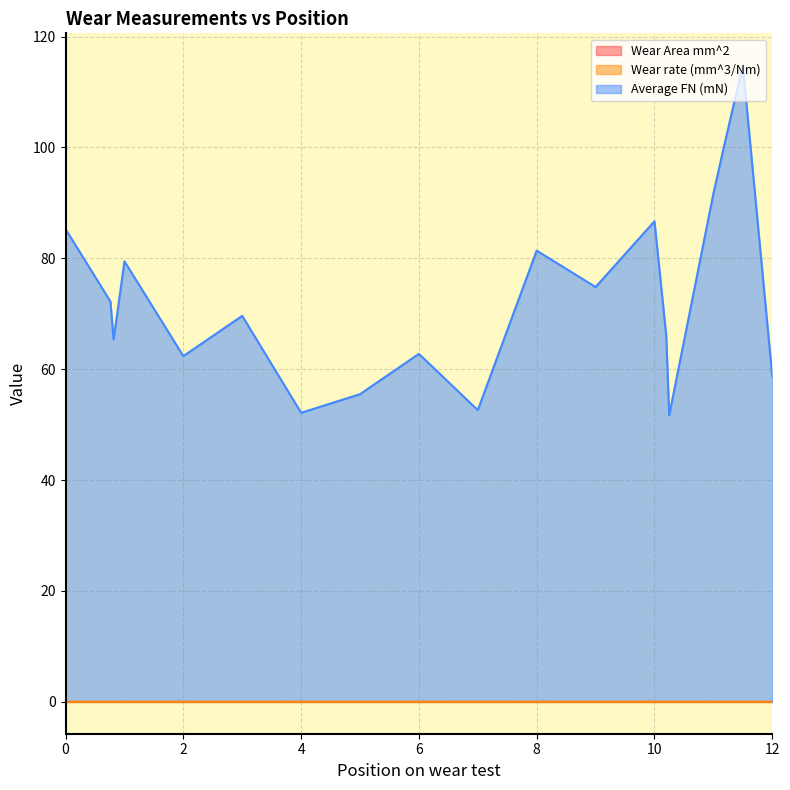

What are all the series names shown in the legend?

Wear Area mm^2, Wear rate (mm^3/Nm), Average FN (mN)